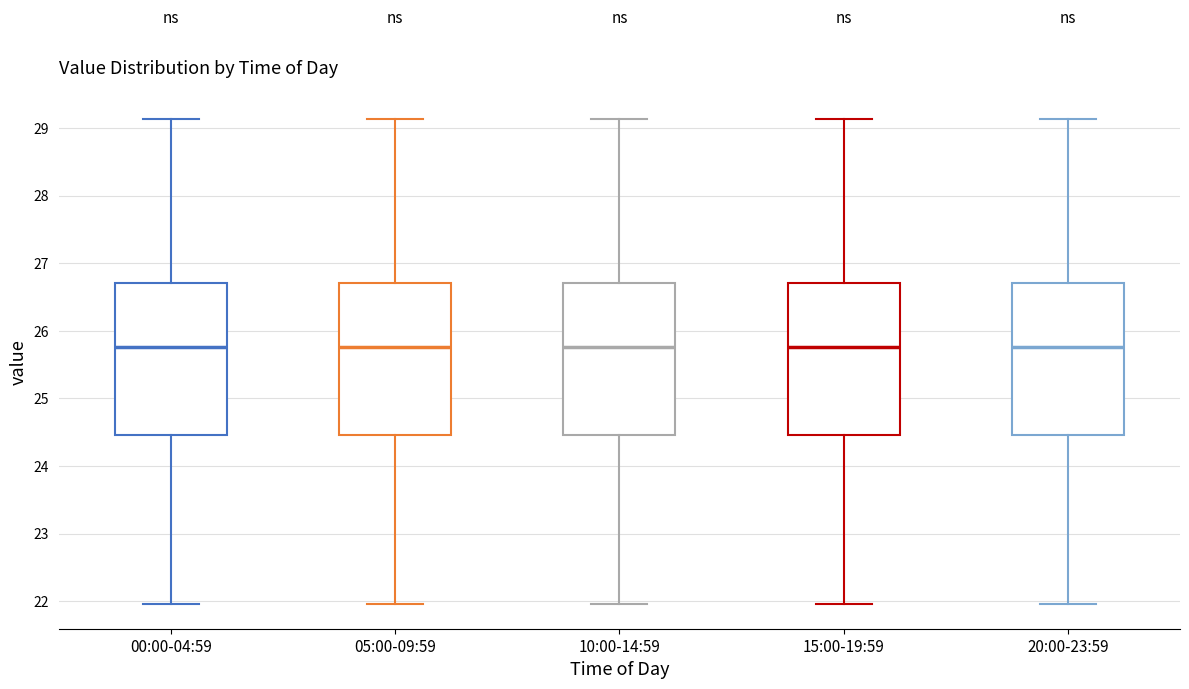

Reading left to right, read every box against the y-axis: the position of its median line, the range the box covers, and the ends of its whiskers. The values are not printed on the chart, so give them approximately, as read against the axis.

00:00-04:59: median 25.8, box 24.5 to 26.7, whiskers 22.0 to 29.1
05:00-09:59: median 25.8, box 24.5 to 26.7, whiskers 22.0 to 29.1
10:00-14:59: median 25.8, box 24.5 to 26.7, whiskers 22.0 to 29.1
15:00-19:59: median 25.8, box 24.5 to 26.7, whiskers 22.0 to 29.1
20:00-23:59: median 25.8, box 24.5 to 26.7, whiskers 22.0 to 29.1